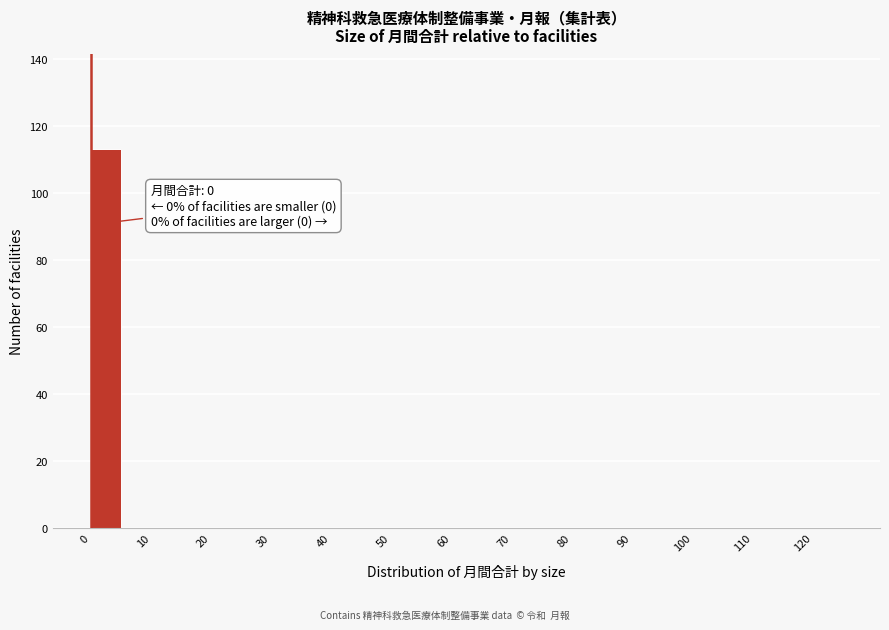

Over which range of the x-axis is the bar tallest?

0 to 5